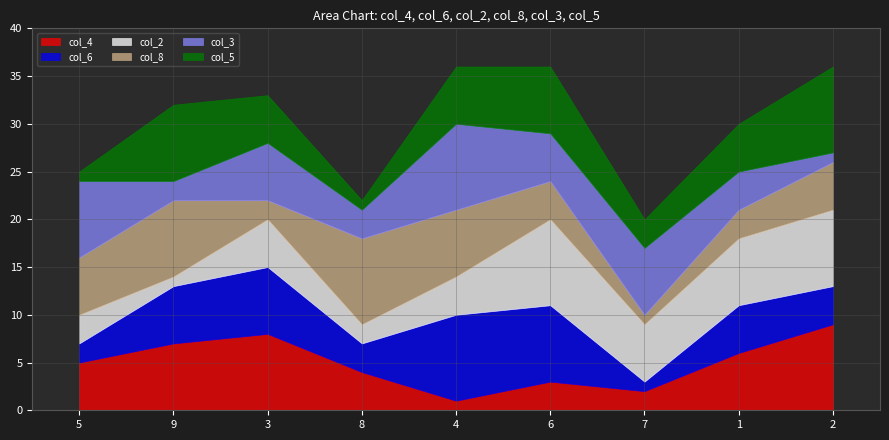

Between 8 and 6, which series saw the biggest shift?

col_2